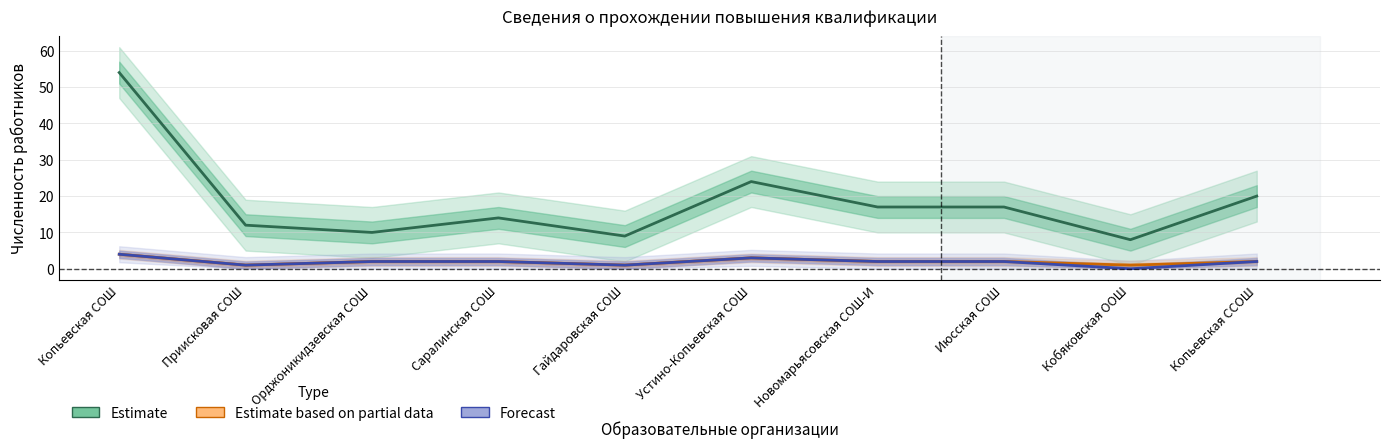

List the series in order of their peak value, highest first.

Estimate, Estimate based on partial data, Forecast